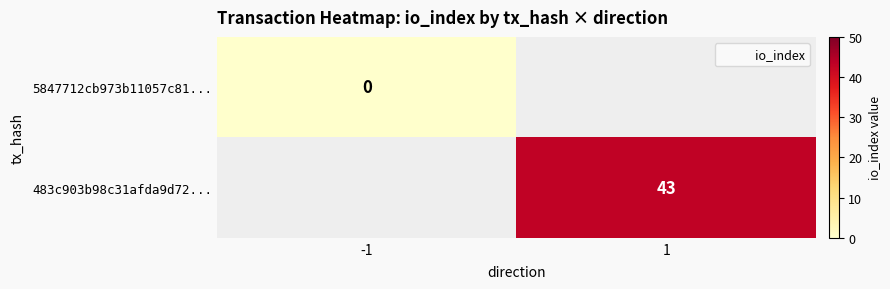

At which category does the chart reach its minimum across all series?

-1